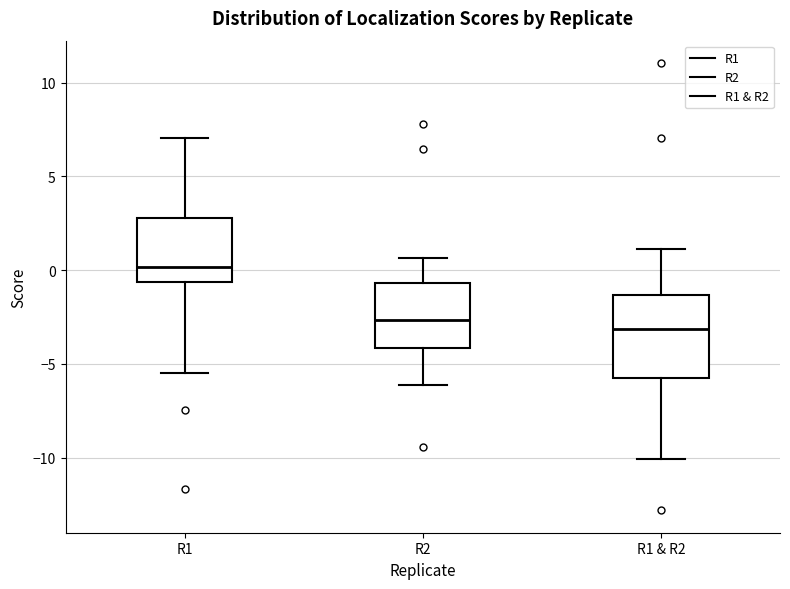

Reading left to right, transcribe this box plot: for each box, give where its median line is, the range the box spans, and where its two whiskers end, as read against the y-axis. The values are not printed on the chart, so give them approximately, as read against the axis.

R1: median 0.0, box -0.5 to 3.0, whiskers -5.5 to 7.0
R2: median -2.5, box -4.0 to -0.5, whiskers -6.0 to 0.5
R1 & R2: median -3.0, box -6.0 to -1.5, whiskers -10.0 to 1.0